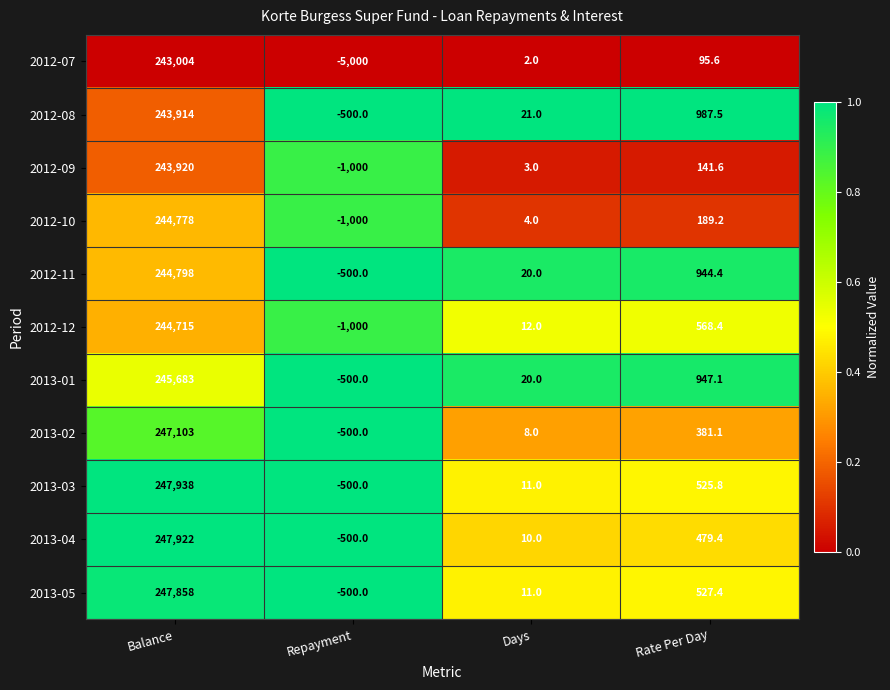

What is the difference between the second highest and minimum values in the 2012-12 series?

1568.4